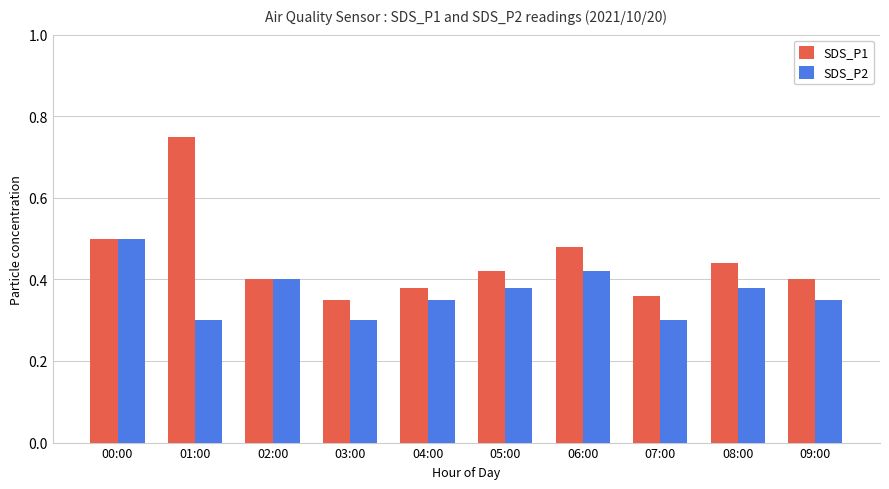

Which category has the highest value in the SDS_P2 series?

00:00